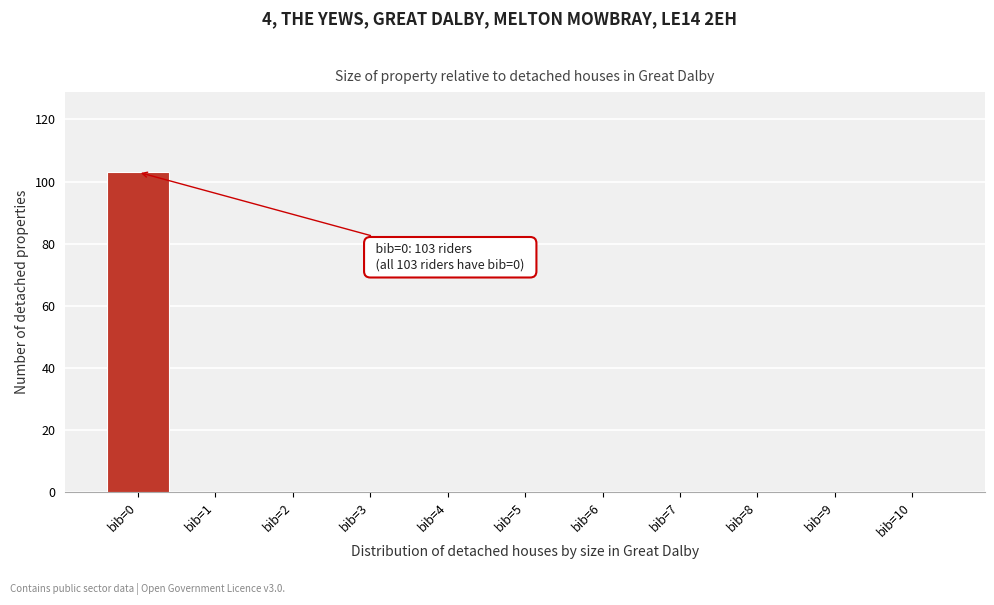

Which range on the x-axis has the tallest bar?

-0.5 to 0.5